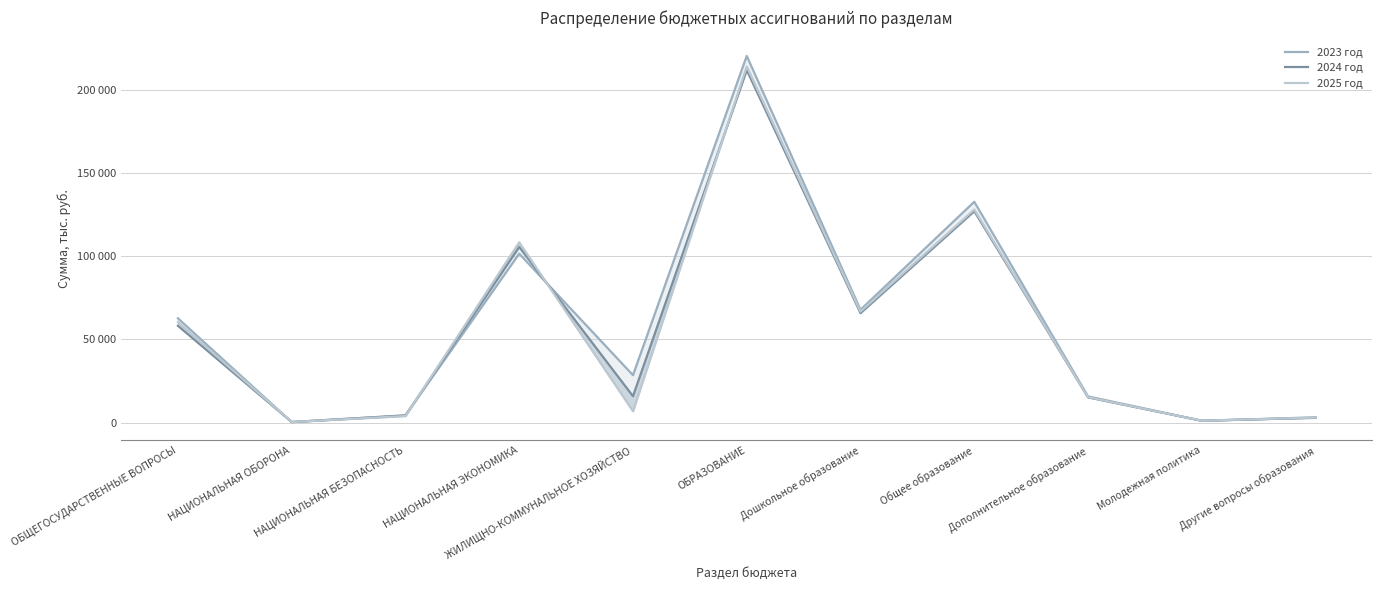

At which category does the chart reach its minimum across all series?

НАЦИОНАЛЬНАЯ ОБОРОНА